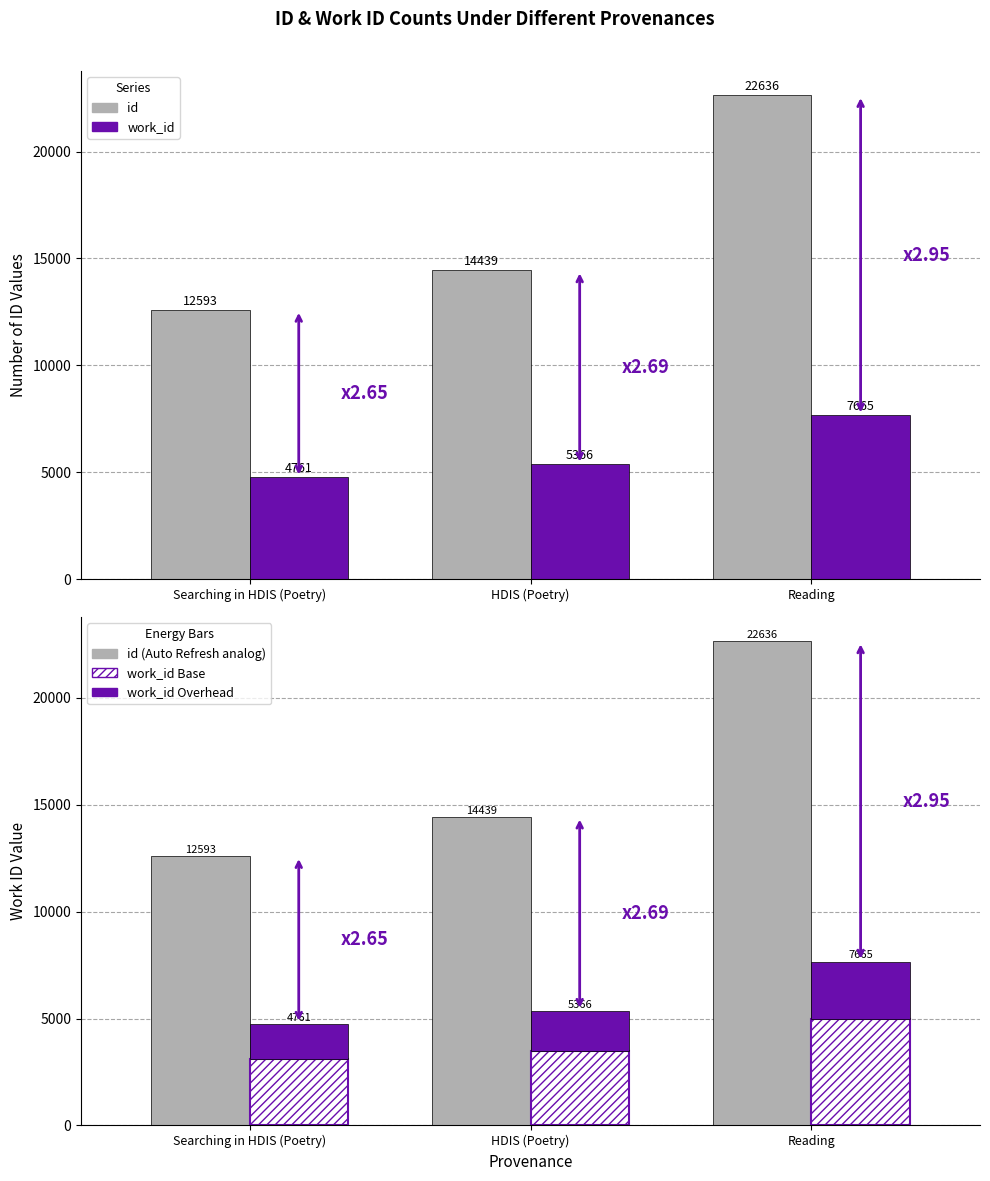

Reading left to right, extract all data points from this chart.

id: Searching in HDIS (Poetry)=12593.0	HDIS (Poetry)=14439.0	Reading=22636.0
work_id: Searching in HDIS (Poetry)=4761.0	HDIS (Poetry)=5366.0	Reading=7665.0
id (Auto Refresh analog): Searching in HDIS (Poetry)=12593.0	HDIS (Poetry)=14439.0	Reading=22636.0
work_id Base: Searching in HDIS (Poetry)=3094.7	HDIS (Poetry)=3487.9	Reading=4982.2
work_id Overhead: Searching in HDIS (Poetry)=1666.3	HDIS (Poetry)=1878.1	Reading=2682.7